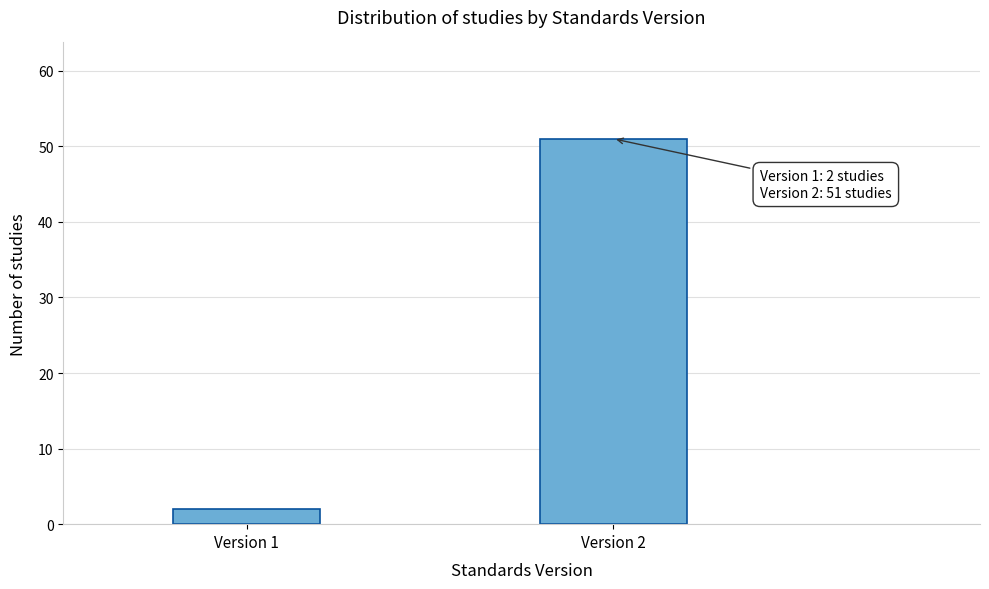

Reading right to left, what are all the values shown in this chart?

51	2